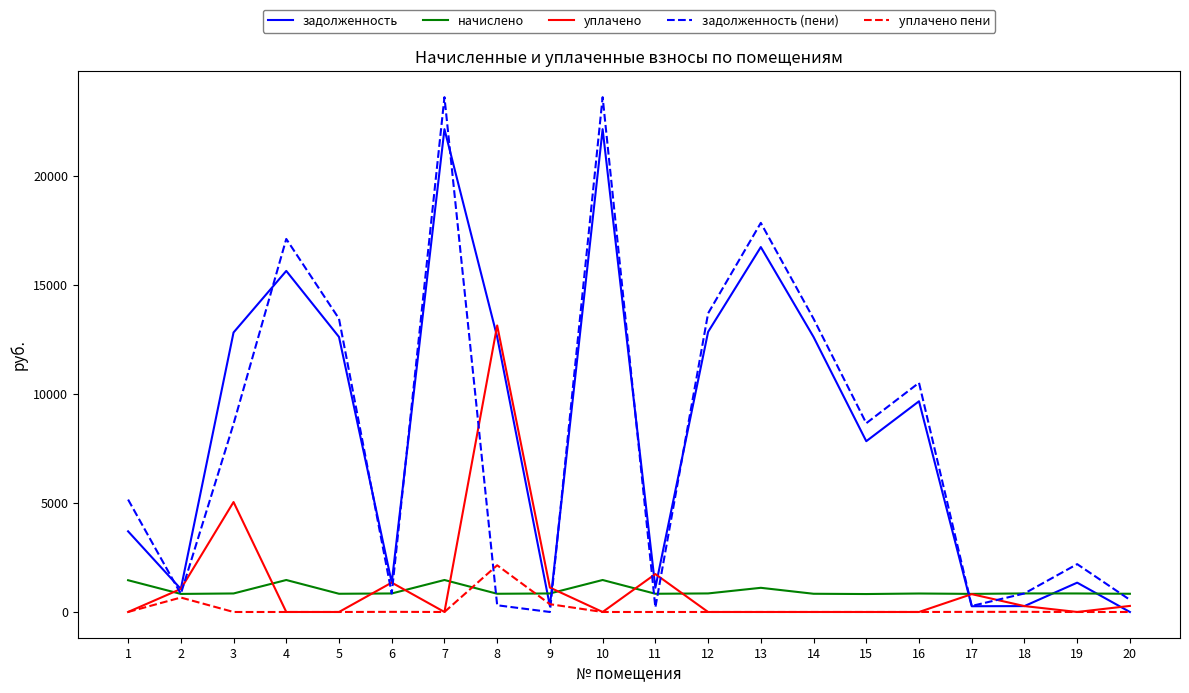

How many interior local valleys does the задолженность series have?

6